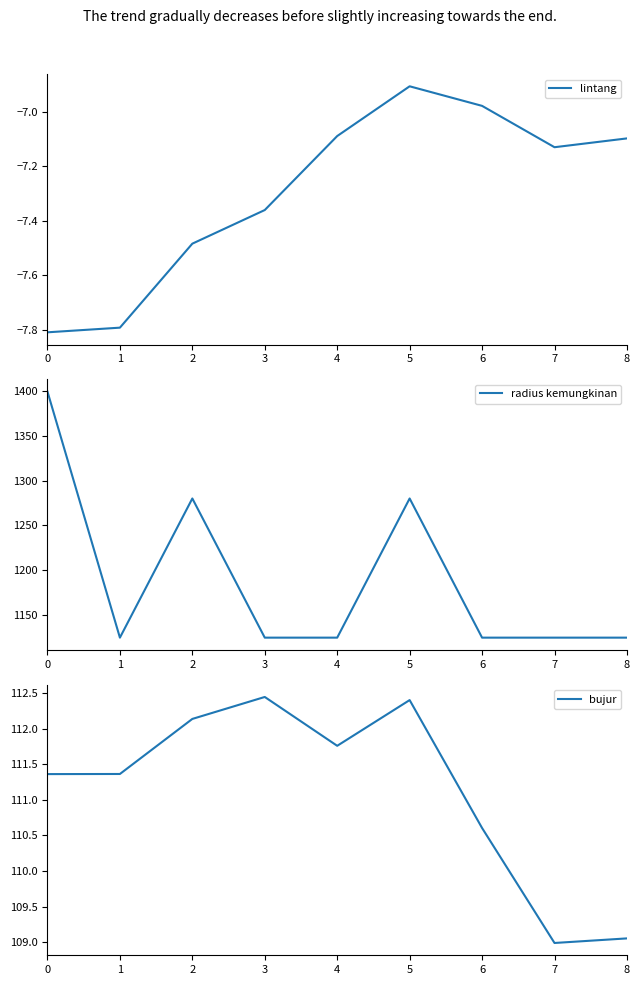

Is the value of bujur at 7 greater than the value of lintang at 6?

Yes